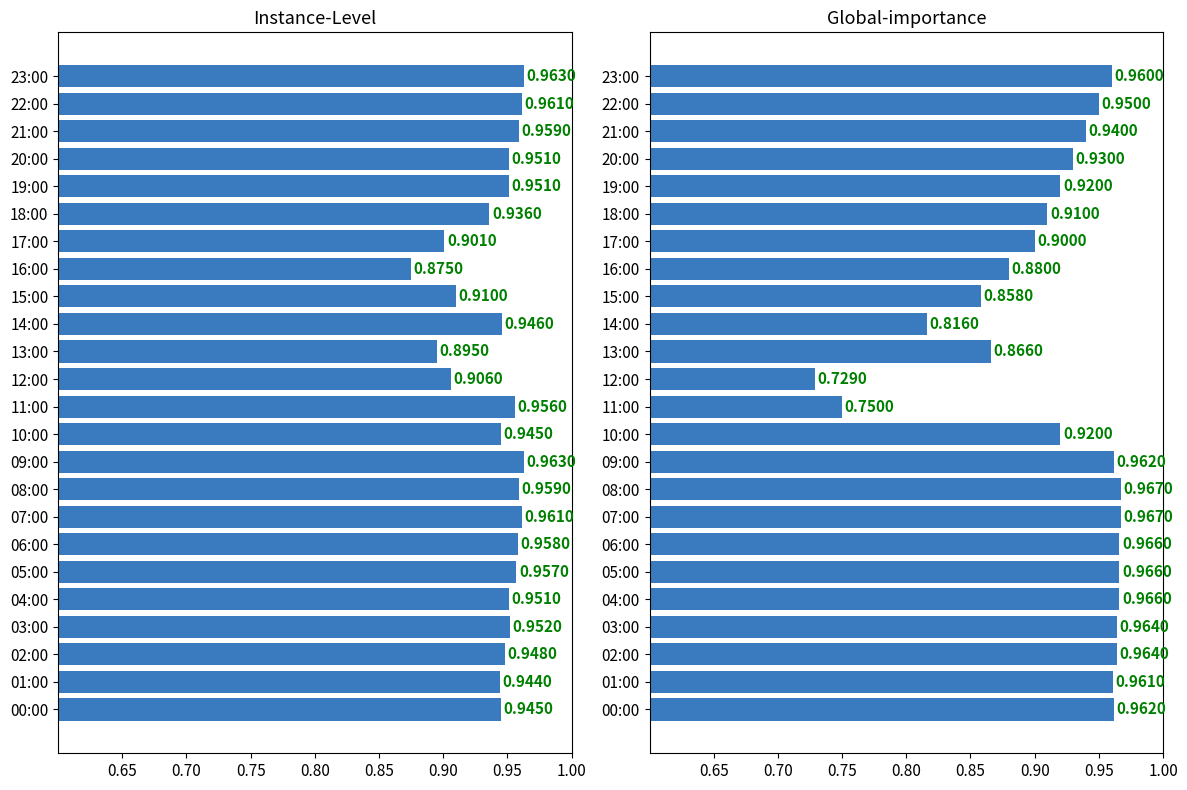

Is it true that Instance-Level equals 0.9 at 12:00?

True